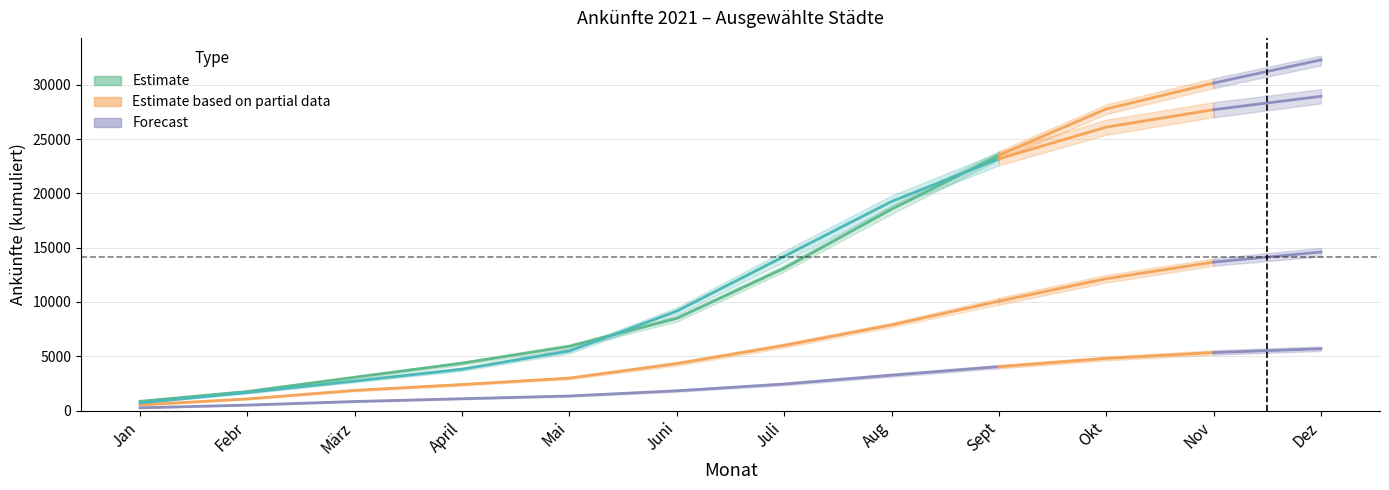

Does the chart have visible grid lines?

Yes